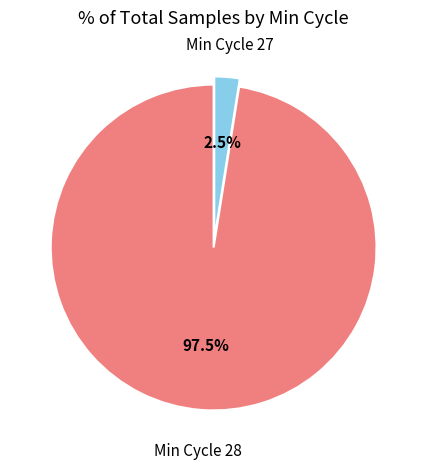

Is there any slice that represents more than half of the pie?

Yes